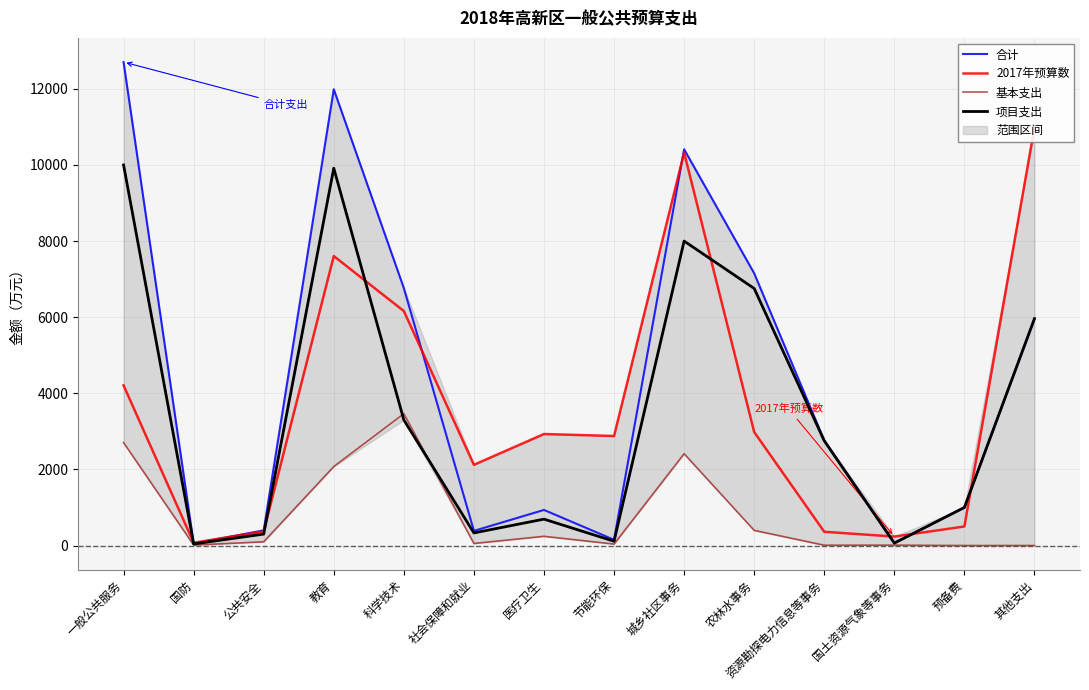

What position from the right is 社会保障和就业?

9